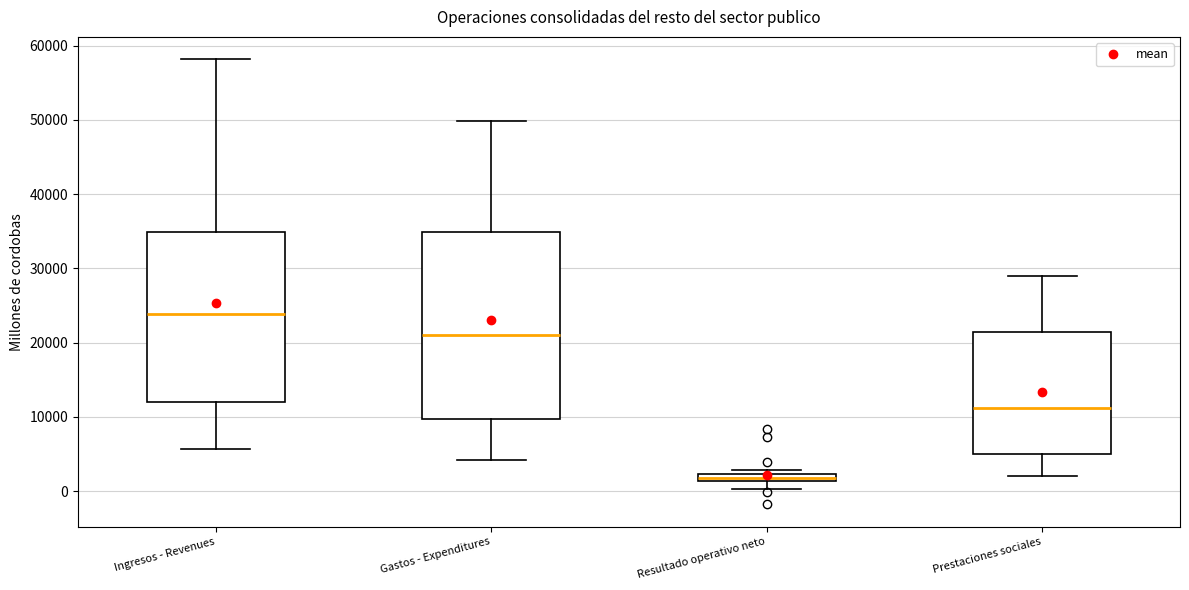

Where is the upper edge of the box for Prestaciones sociales on the y-axis? The values are not printed on the chart, so give them approximately, as read against the axis.

21000